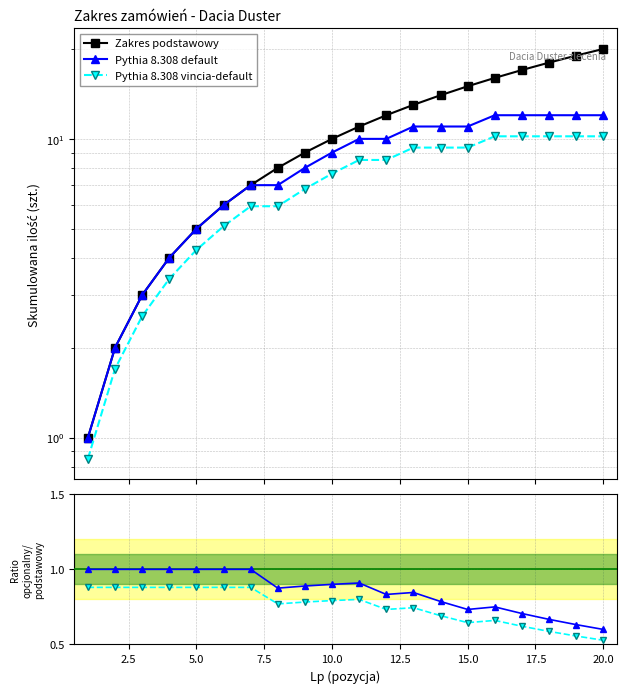

True or false: Zakres opcjonalny and Zakres podstawowy intersect in this chart.

False